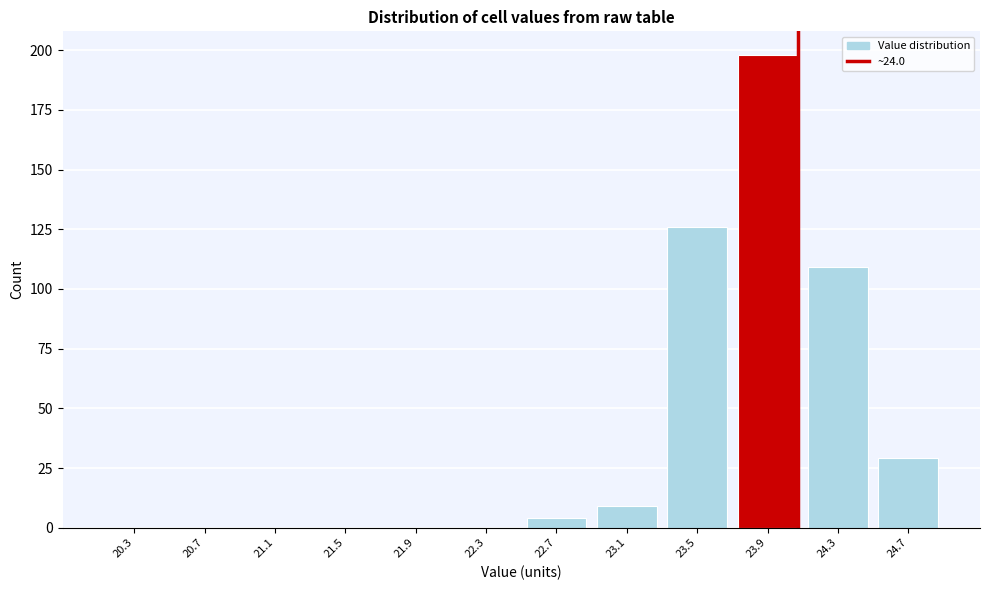

Reading right to left, what are all the values shown in this chart?

24.7=29	24.3=109	23.9=198	23.5=126	23.1=9	22.7=4	22.3=0	21.9=0	21.5=0	21.1=0	20.7=0	20.3=0